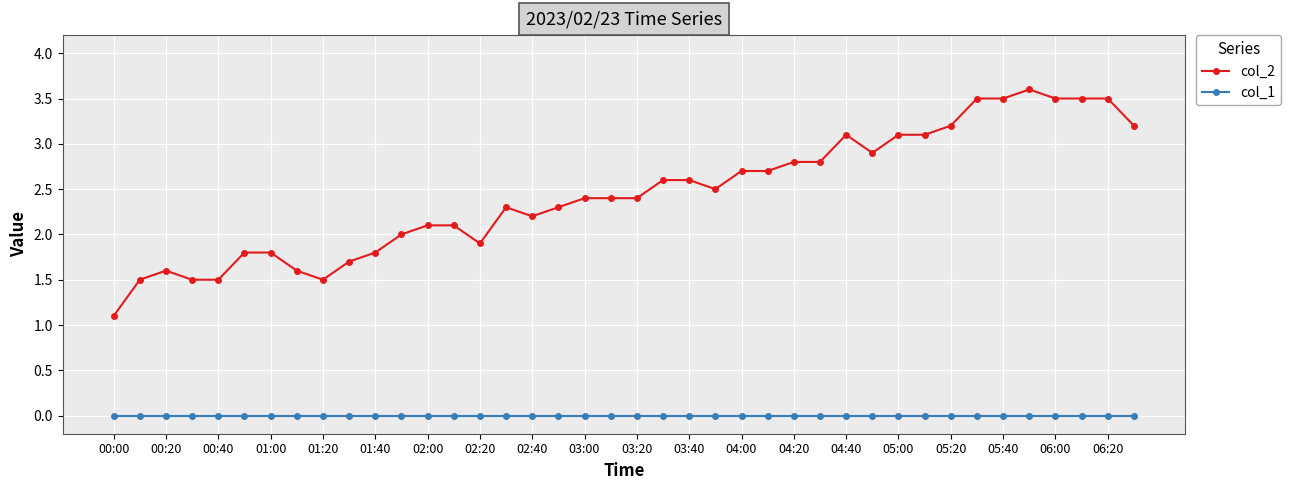

What is the sum of all col_2 values?

97.9